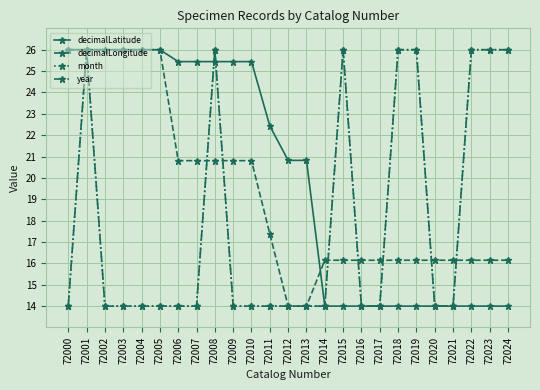

What is the value of the decimalLatitude point at the 20th from the left?

14.0